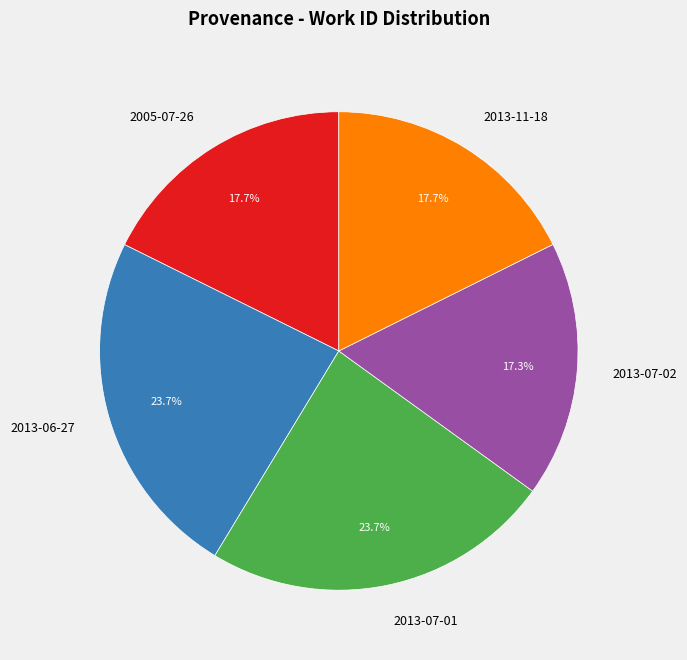

Count the number of slices in the pie.

5